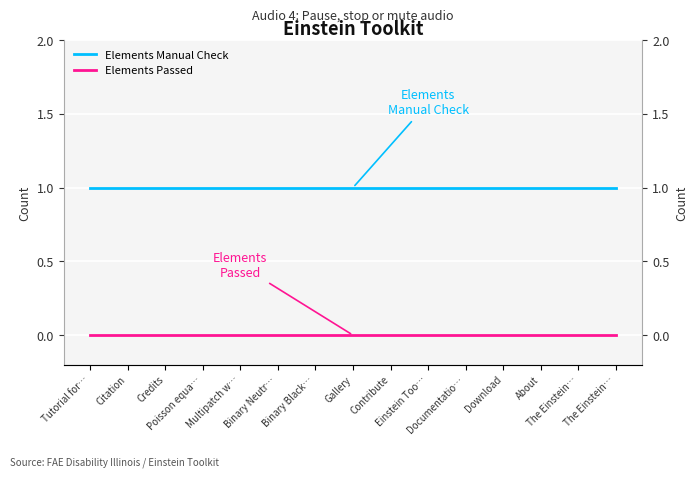

List the series in order of their overall mean, lowest first.

Elements Passed, Elements Manual Check